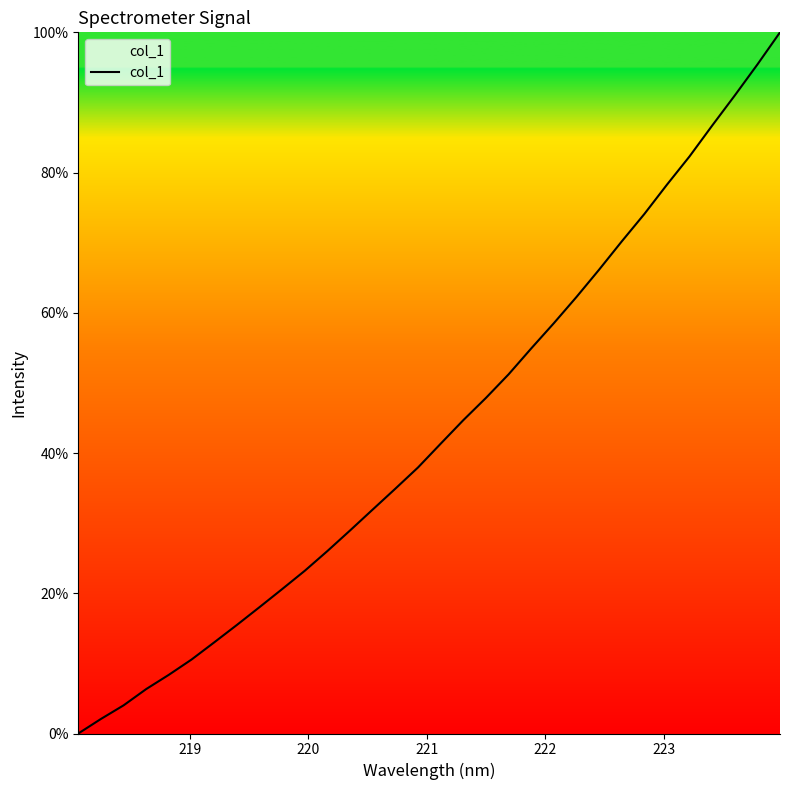

What is the difference between the maximum and minimum values?

100.0